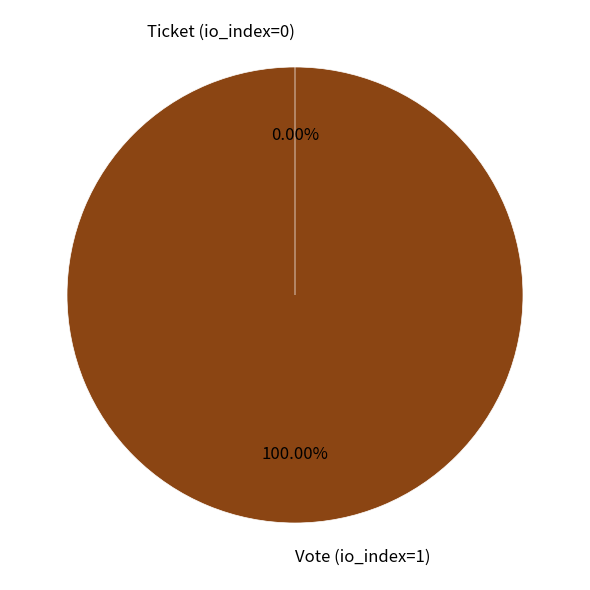

To the nearest percent, what is the combined percentage of Vote (io_index=1) and Ticket (io_index=0)?

100%